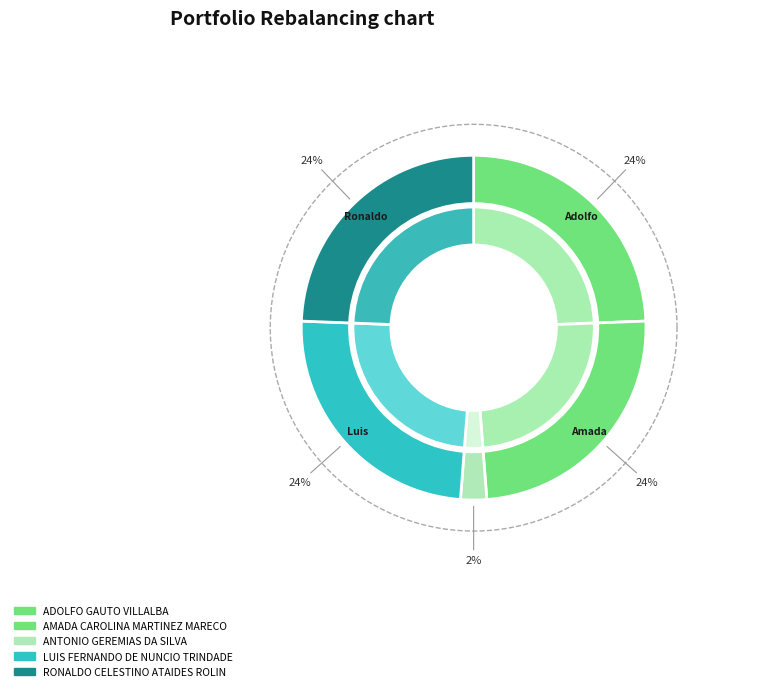

Which slice is the largest?

ADOLFO GAUTO VILLALBA